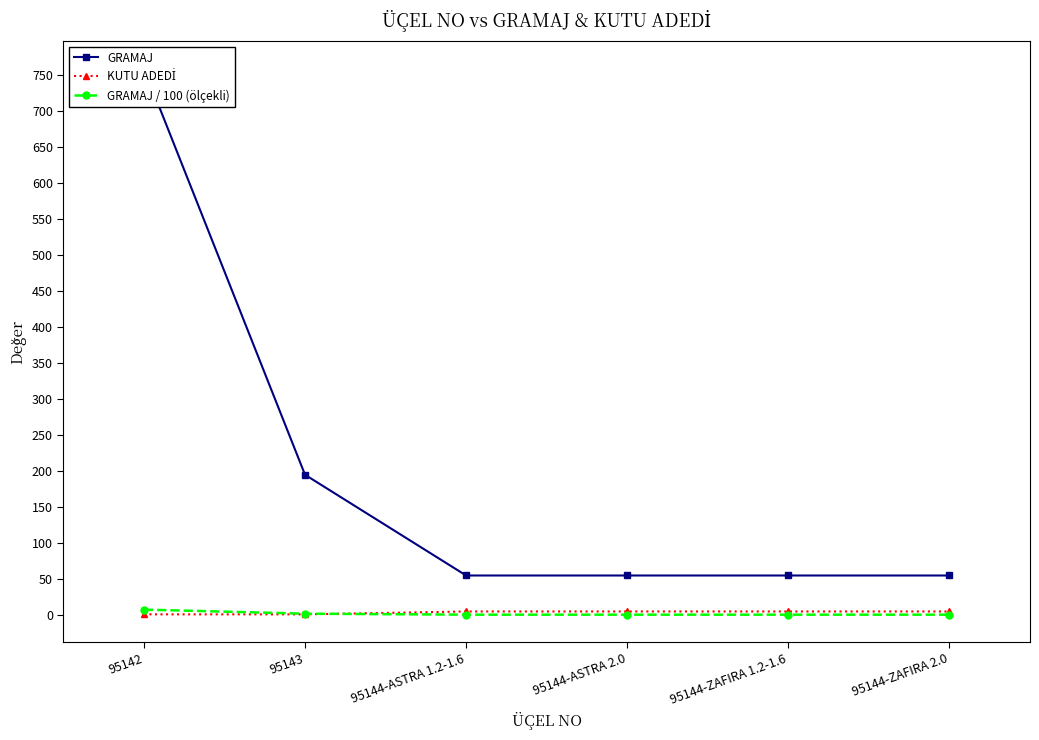

At how many categories does at least one series exceed 228?

1